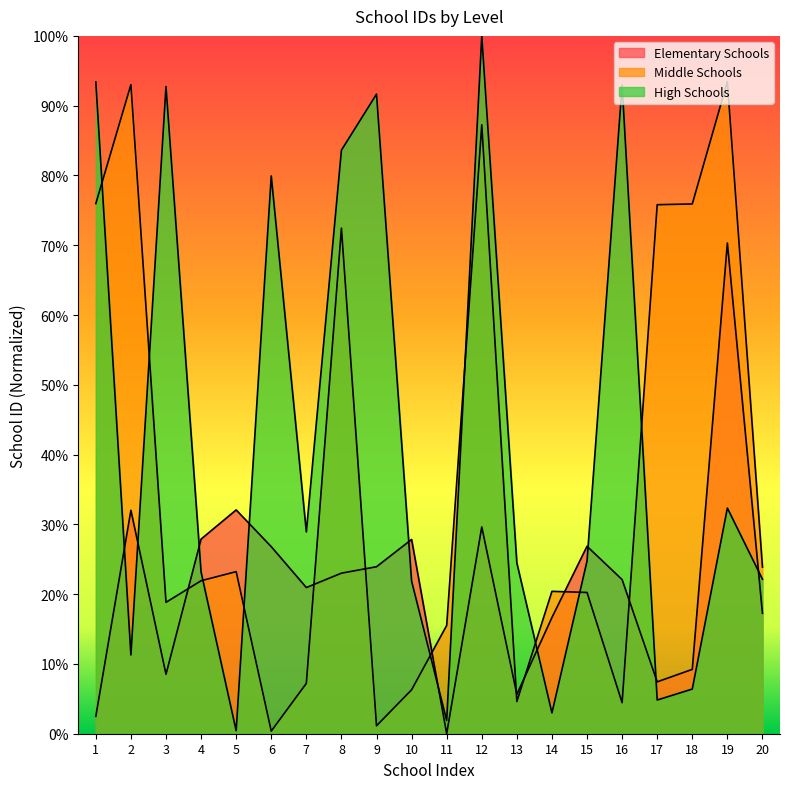

Is it true that Elementary Schools equals 4.8 at 8?

False